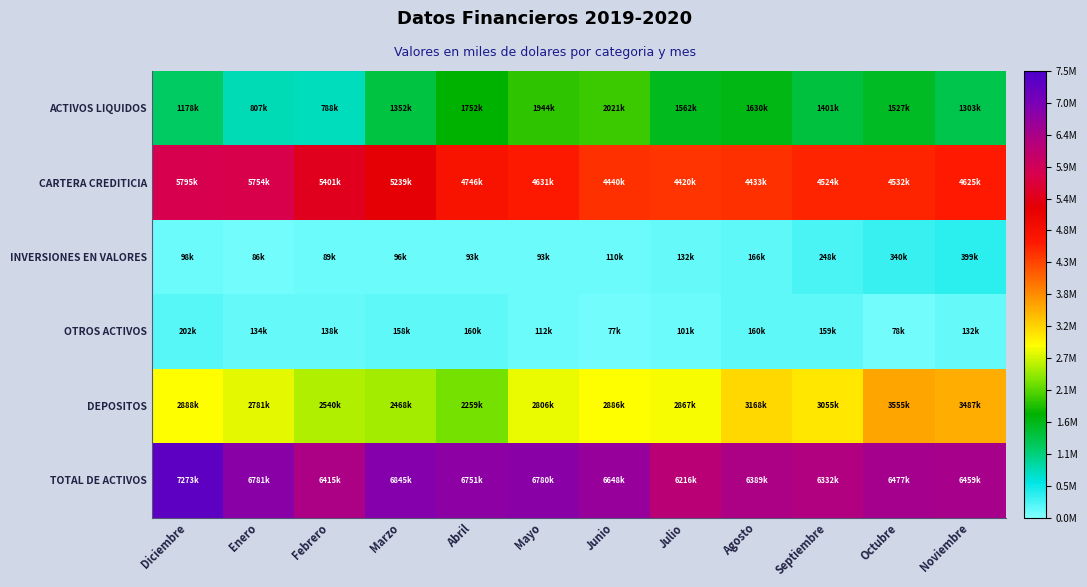

What is the maximum value shown in the chart?

7273215.8